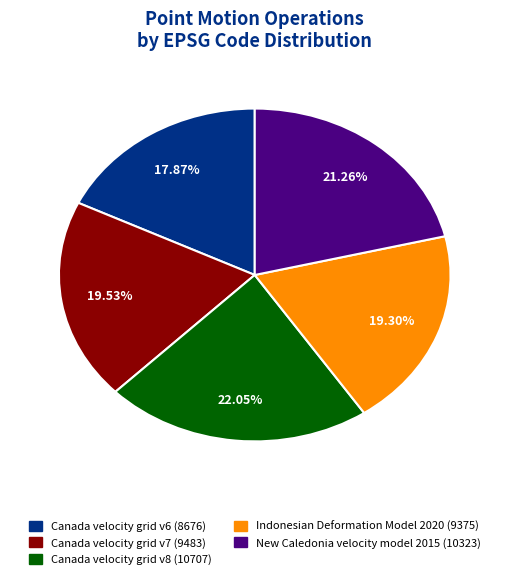

Is it true that Canada velocity grid v7 is 20% of the pie?

True